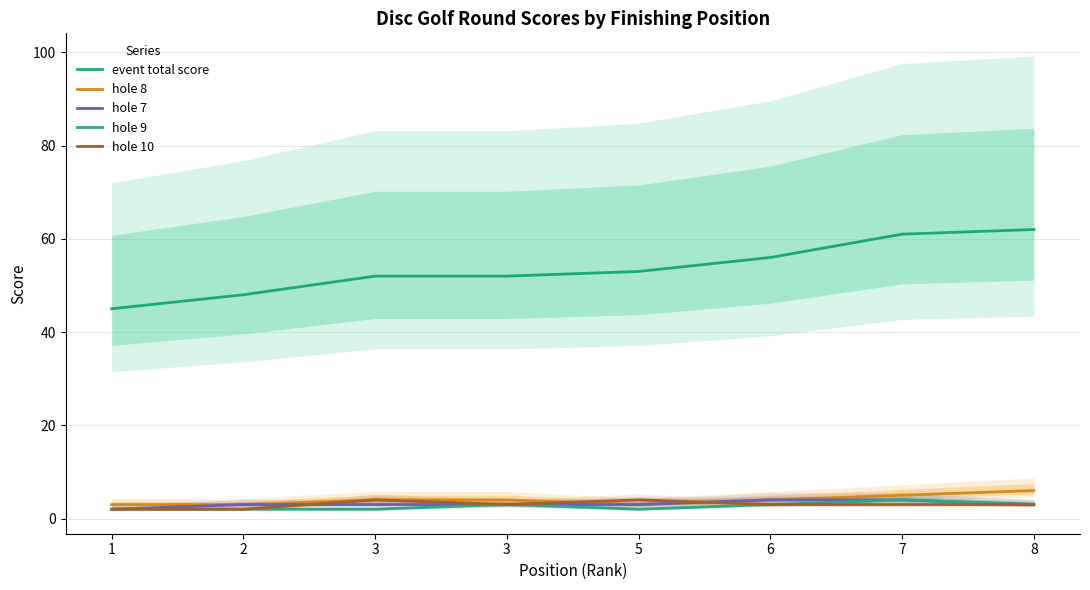

How many data points in hole 9 are less than 3?

4